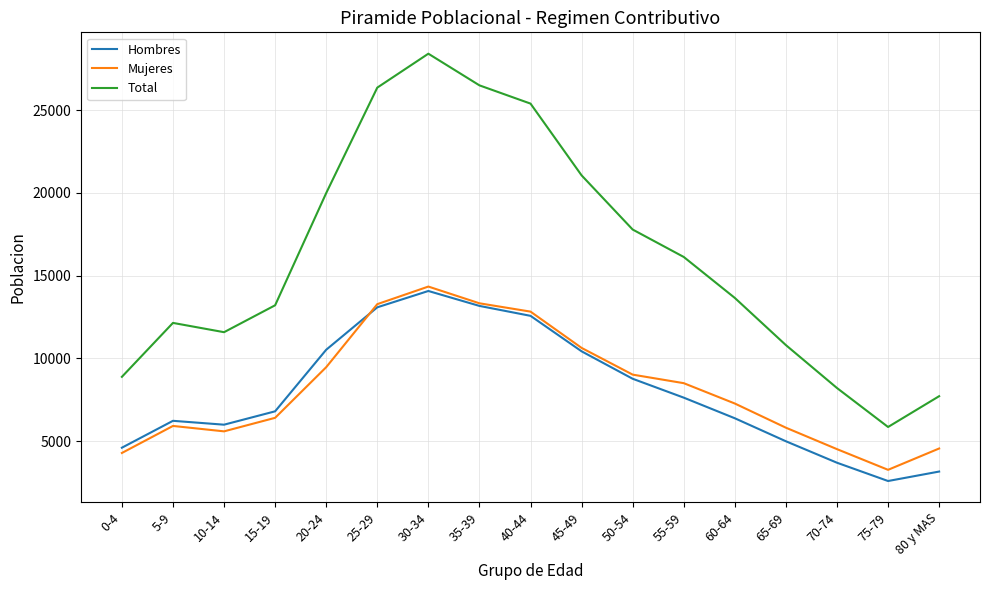

The value of Hombres at 40-44 is 17696. True or false?

False